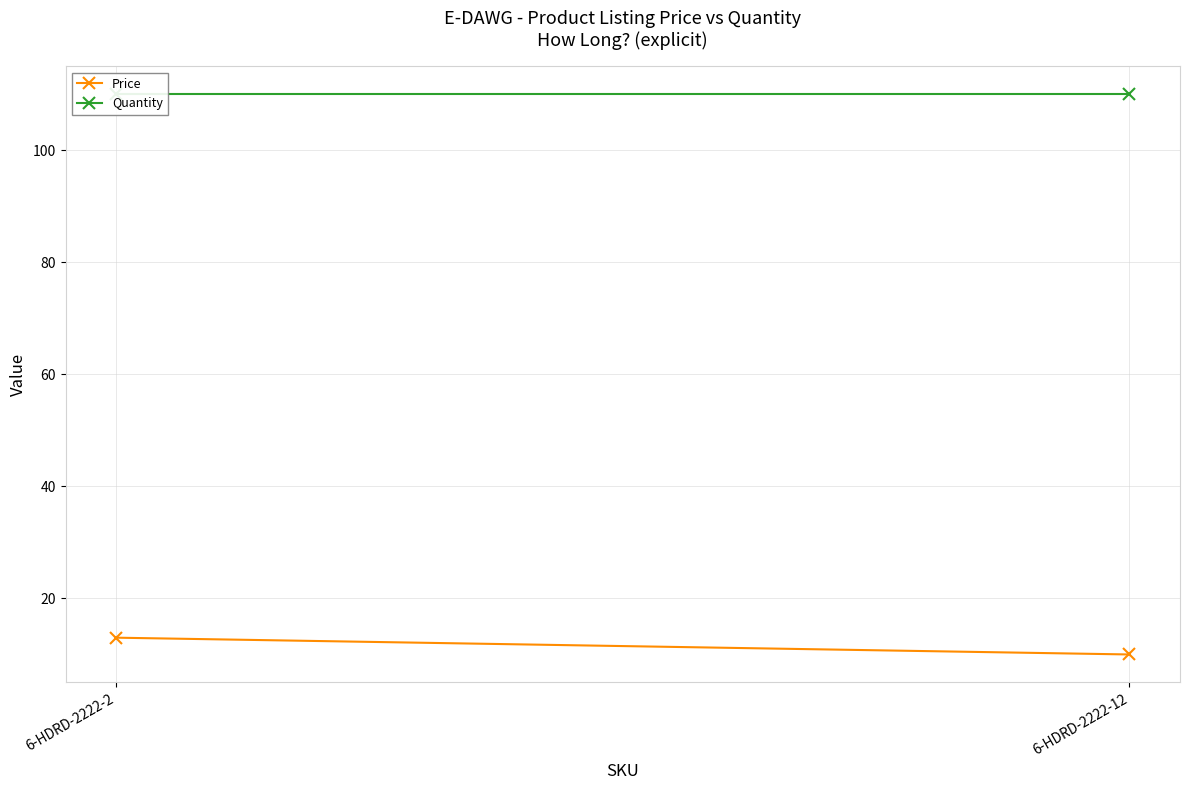

What is the sum of the Price values at 6-HDRD-2222-2 and 6-HDRD-2222-12?

23.0